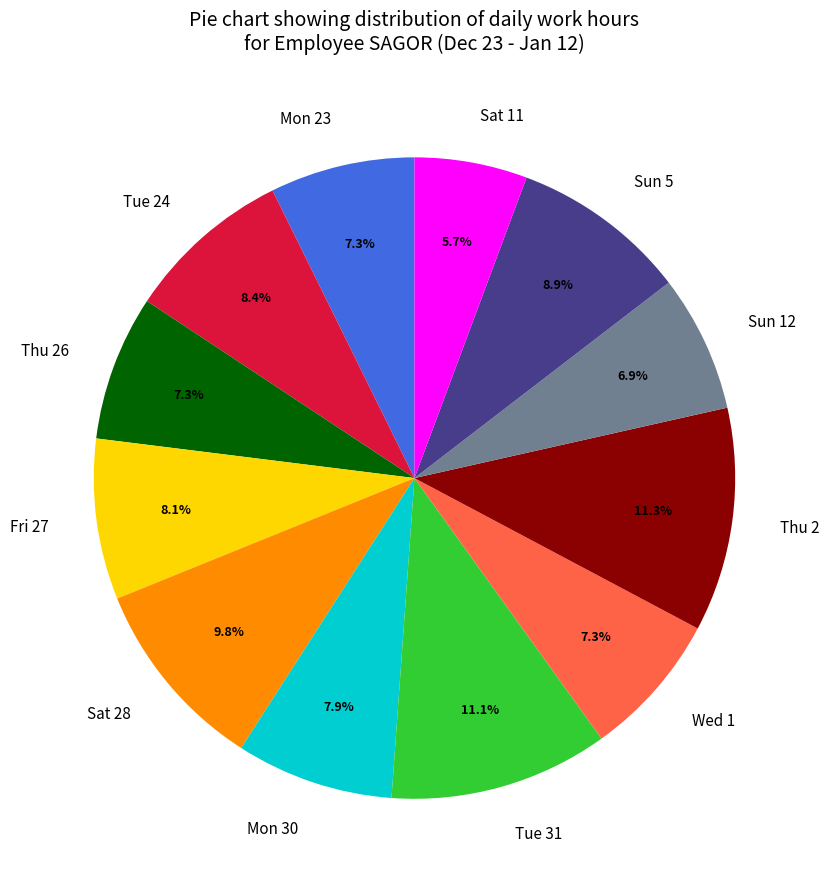

To the nearest percent, what percentage of the pie is Sun 12?

7%